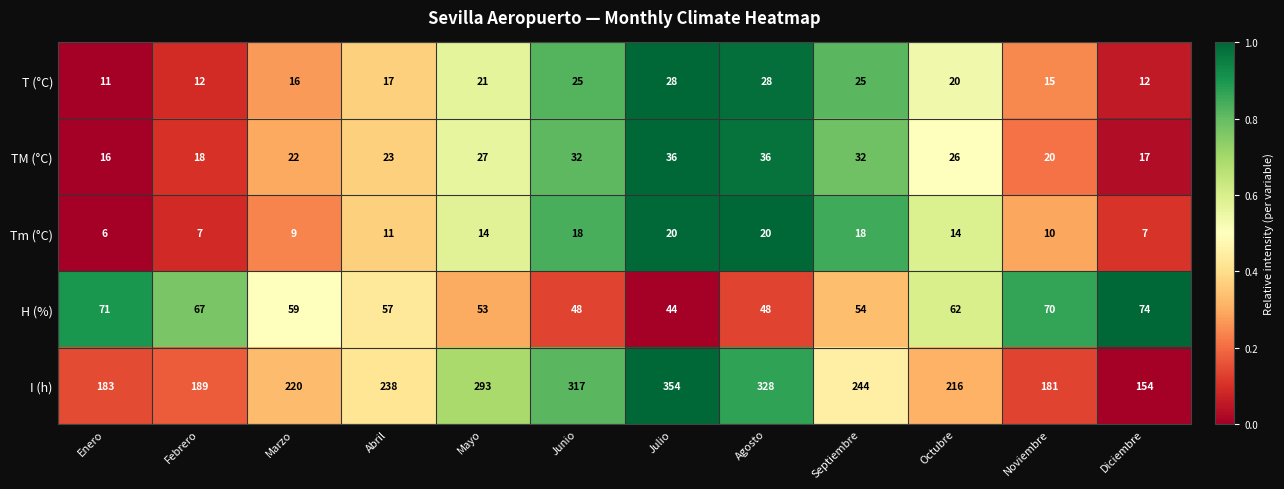

What value does the I (h) series have at Mayo, to the nearest 5?

295